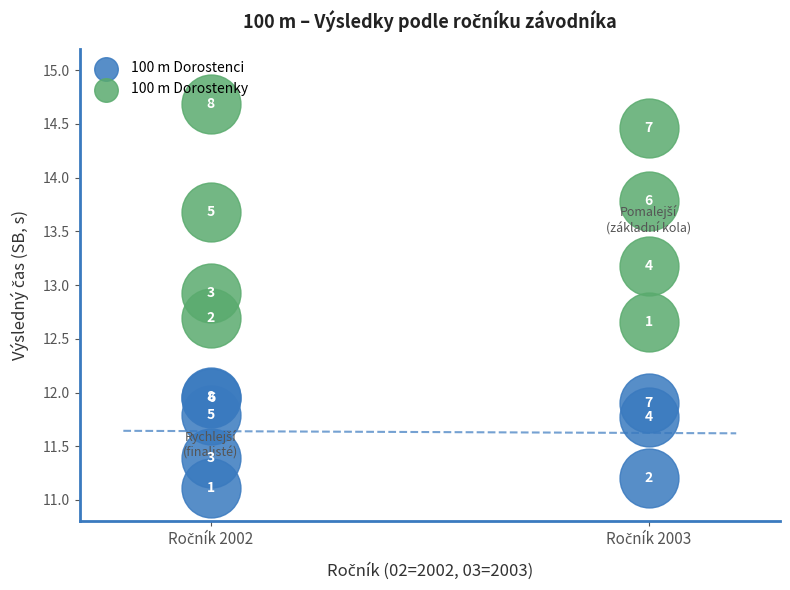

Which series contains the lowest Y value?

100 m Dorostenci